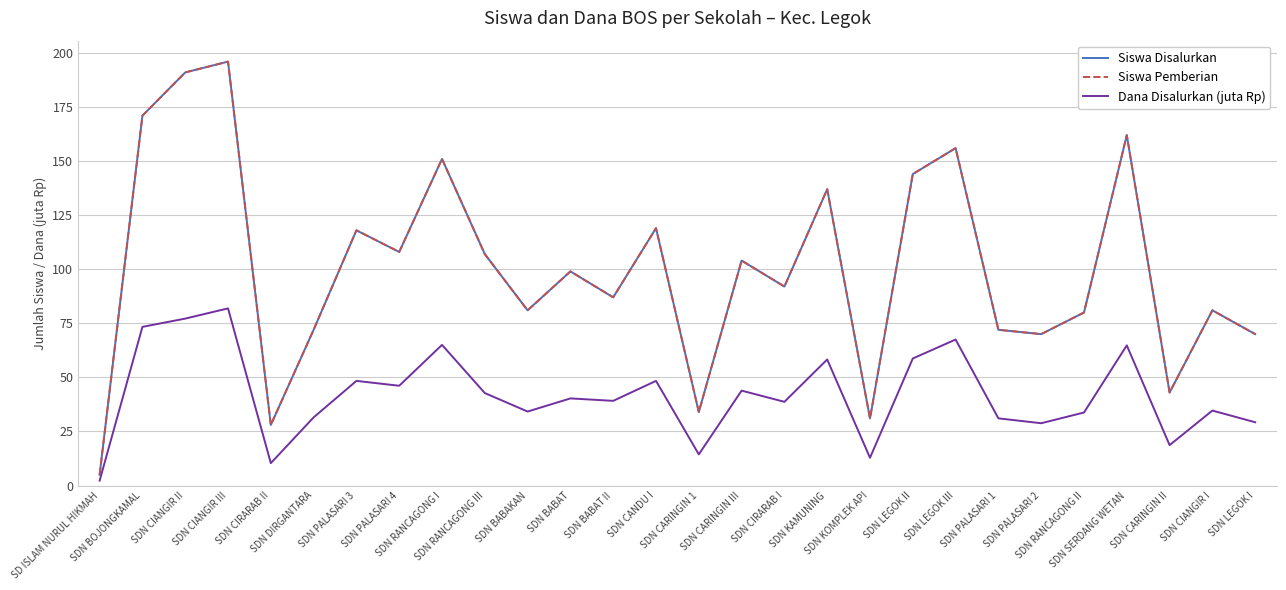

Reading right to left, transcribe all the data shown in this chart.

Siswa Disalurkan: 70.0	81.0	43.0	162.0	80.0	70.0	72.0	156.0	144.0	31.0	137.0	92.0	104.0	34.0	119.0	87.0	99.0	81.0	107.0	151.0	108.0	118.0	72.0	28.0	196.0	191.0	171.0	5.0
Siswa Pemberian: 70.0	81.0	43.0	162.0	80.0	70.0	72.0	156.0	144.0	31.0	137.0	92.0	104.0	34.0	119.0	87.0	99.0	81.0	107.0	151.0	108.0	118.0	72.0	28.0	196.0	191.0	171.0	5.0
Dana Disalurkan (juta Rp): 29.2	34.6	18.7	64.8	33.8	28.8	31.1	67.5	58.7	12.8	58.3	38.7	43.9	14.4	48.4	39.1	40.3	34.2	42.8	65.0	46.1	48.4	31.5	10.3	81.9	77.2	73.3	2.2